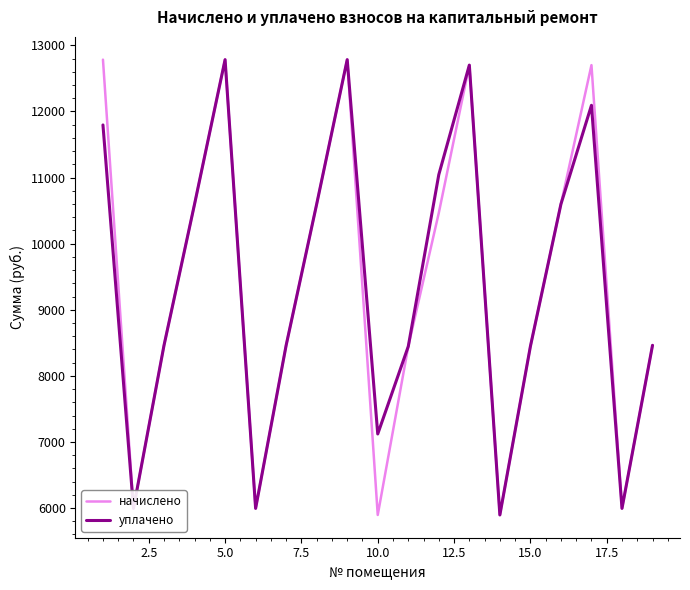

What is the lowest value of the начислено series?

5895.4